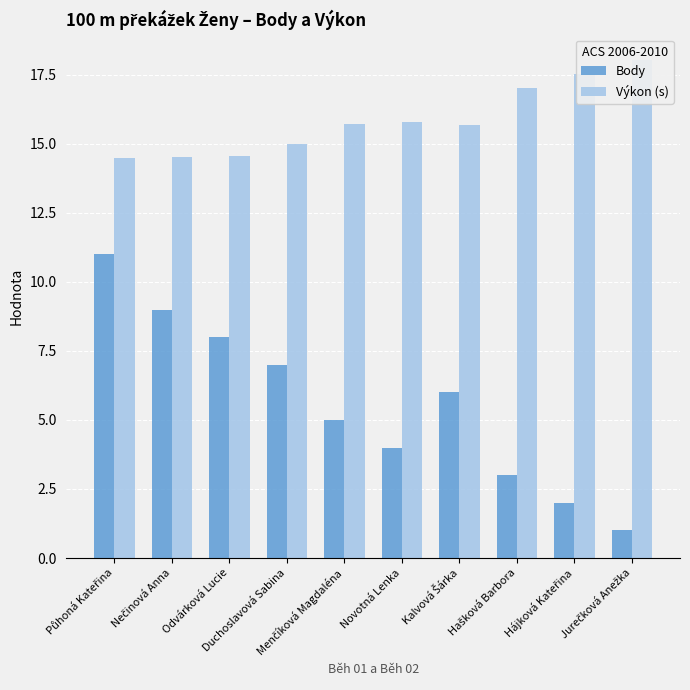

Rank the series by their average value, from lowest to highest.

Body, Výkon (s)